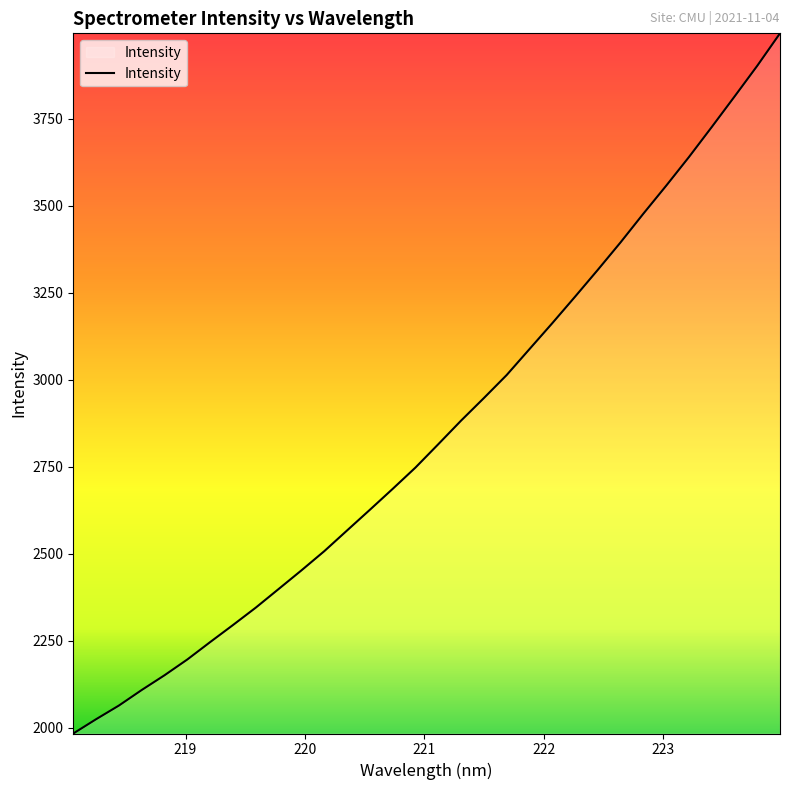

What is the minimum value shown in the chart?

1983.0